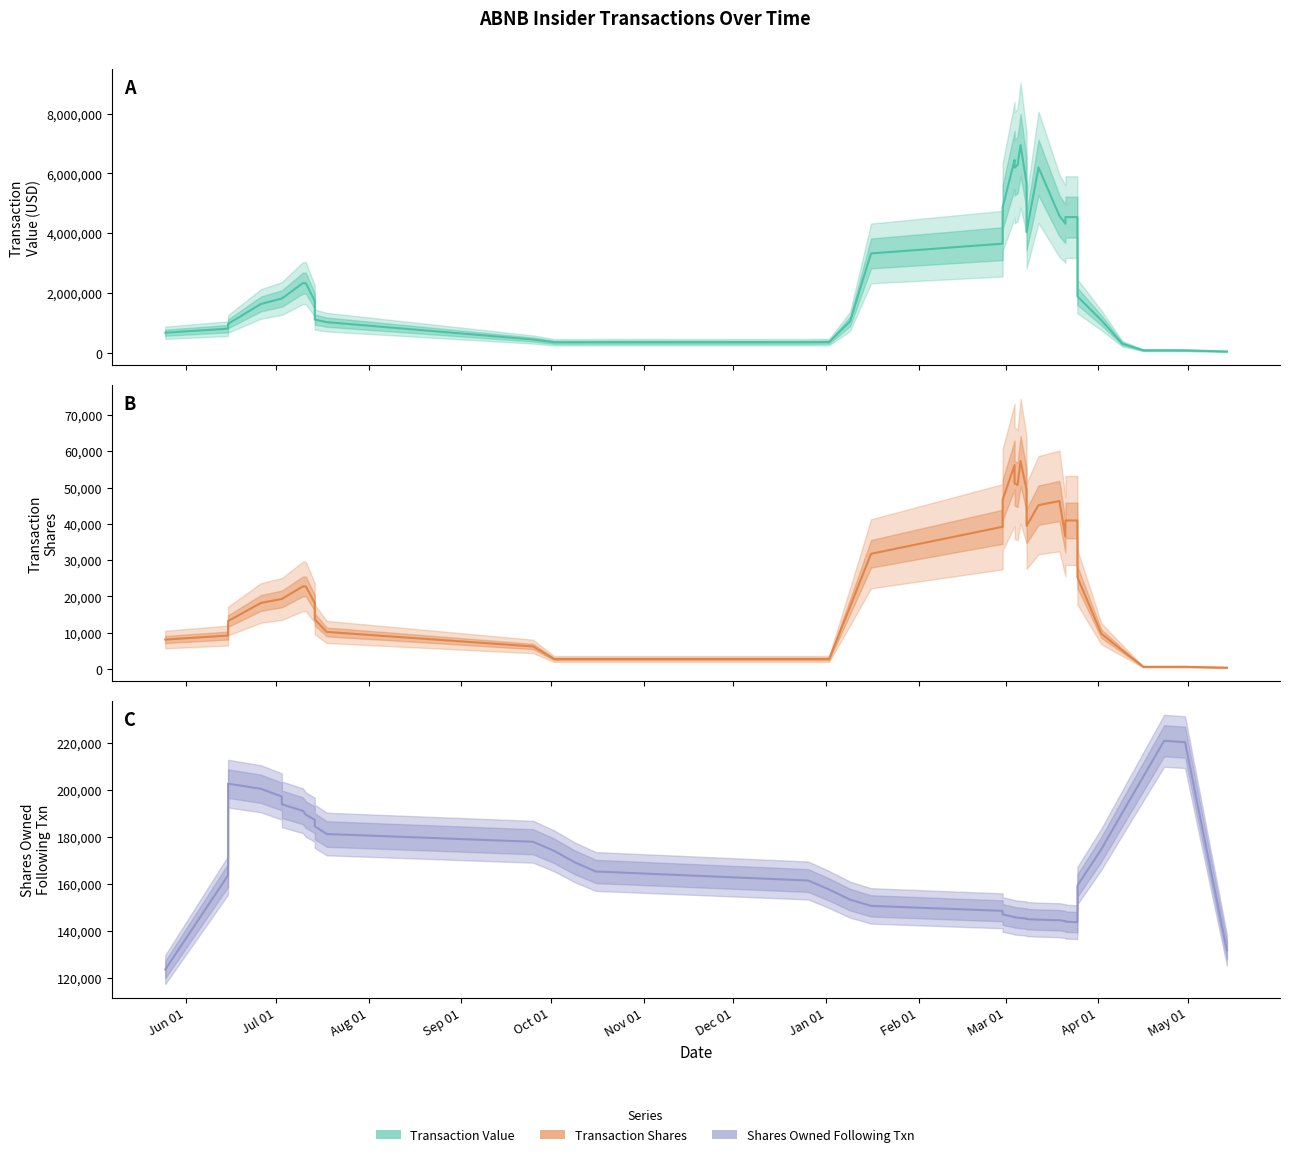

List the series in order of their peak value, lowest first.

transactionShares, sharesOwnedFollowingTransaction, transactionValue